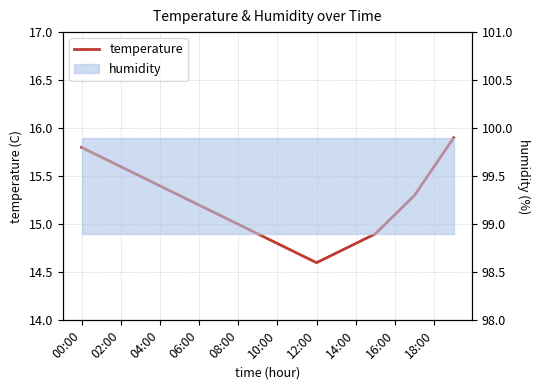

Rank the categories by value from lowest to highest.

12, 11, 13, 10, 14, 18:00, 15, 16:00, 14:00, 16, 12:00, 10:00, 17, 08:00, 06:00, 04:00, 18, 02:00, 00:00, 19